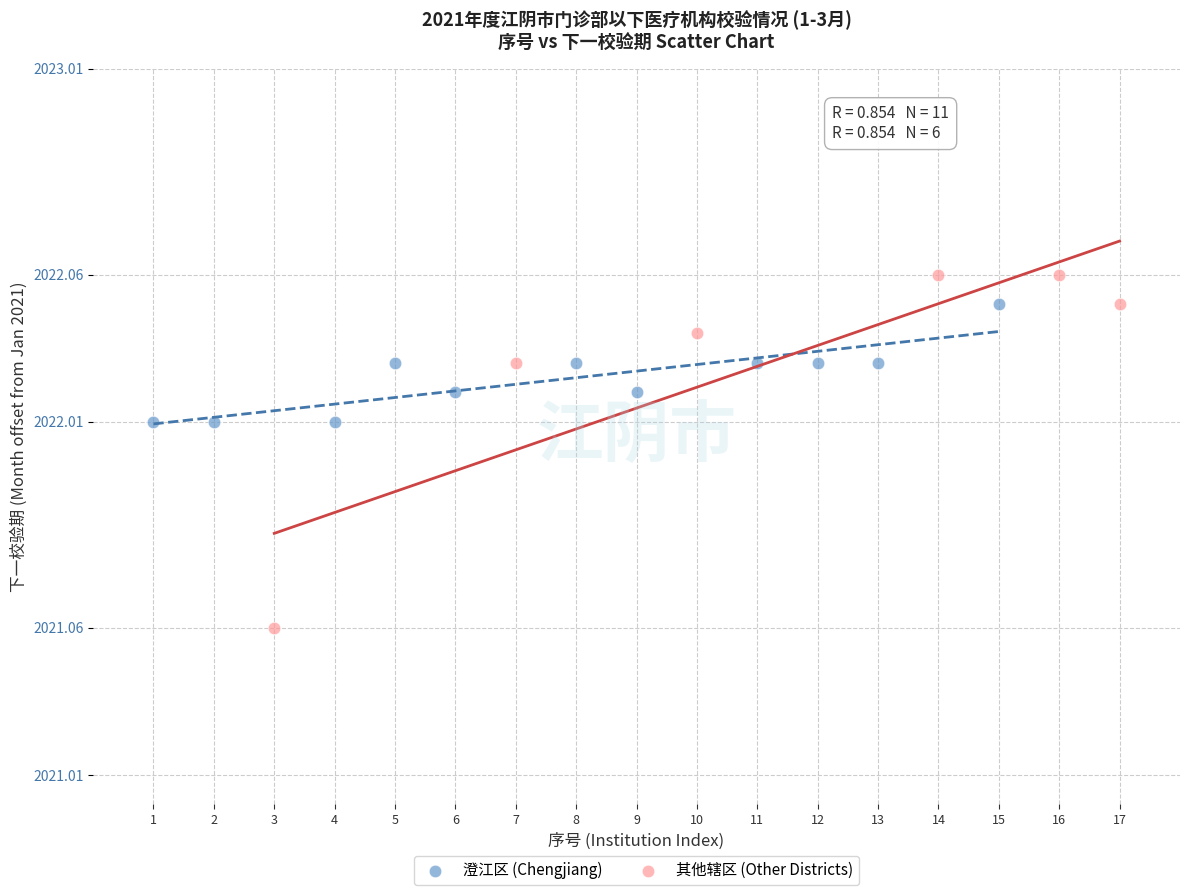

Which series contains the highest Y value?

其他辖区 (Other Districts)